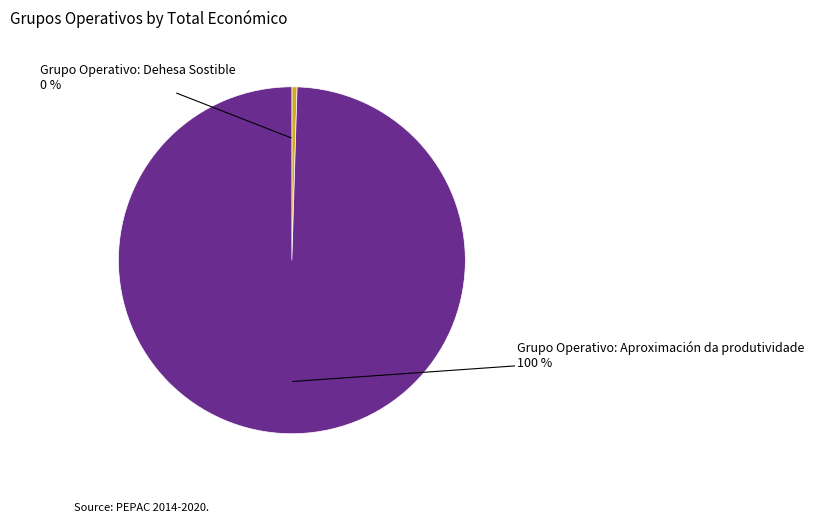

The Grupo Operativo: Dehesa Sostible slice represents 0% of the pie. True or false?

True